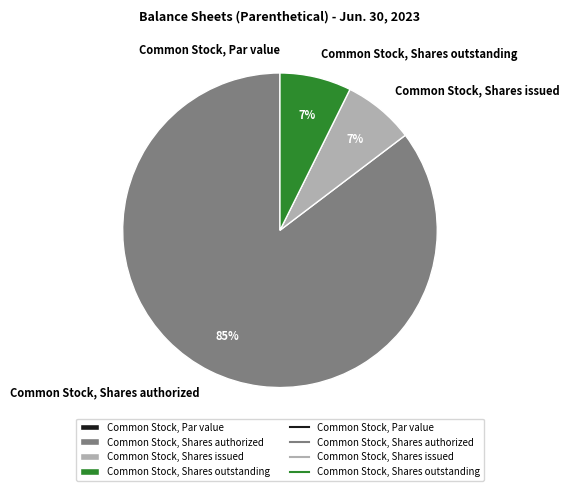

Do Common Stock, Shares issued and Common Stock, Shares outstanding together represent more than half of the pie?

No